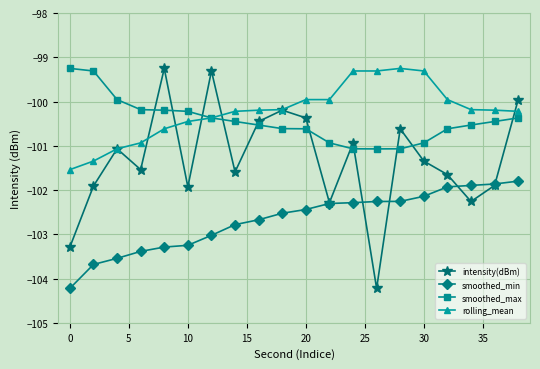

How many values in the rolling_mean series are below -100?

13